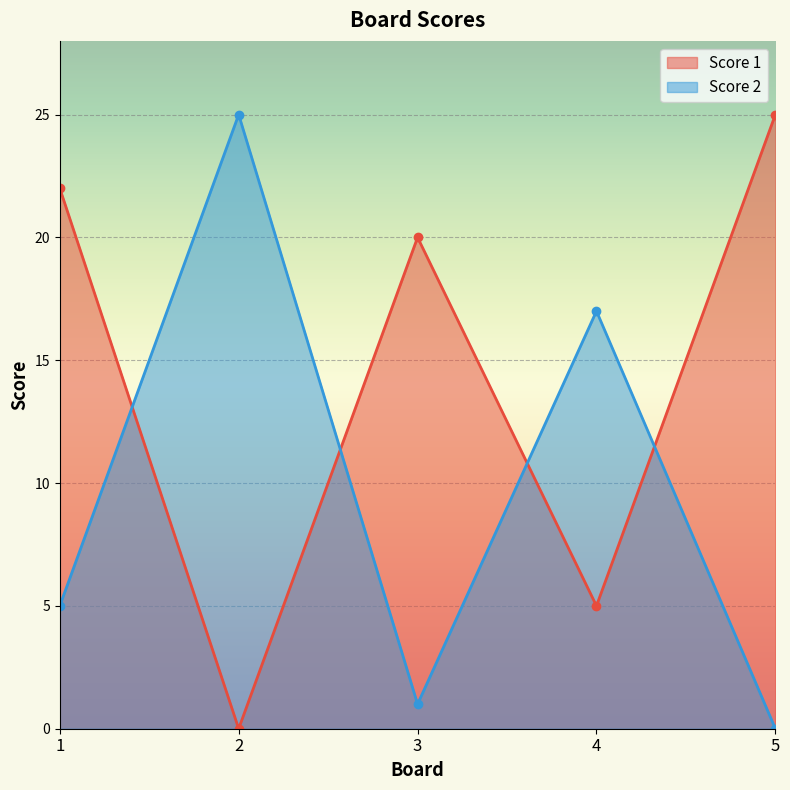

Where do Score 1 and Score 2 first cross each other?

1 and 2